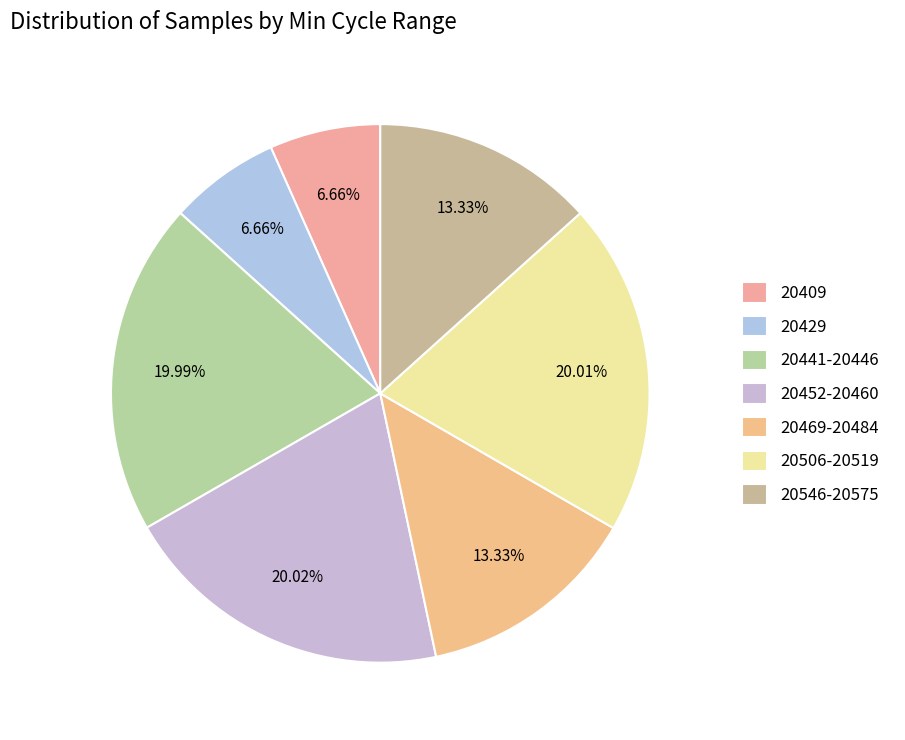

What is the largest slice in the pie chart?

20452